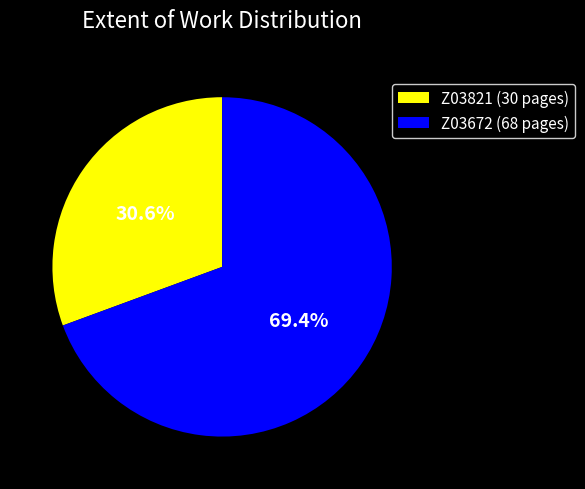

Approximately how many times larger is the value at Z03672 (68 pages) compared to Z03821 (30 pages)?

2.3